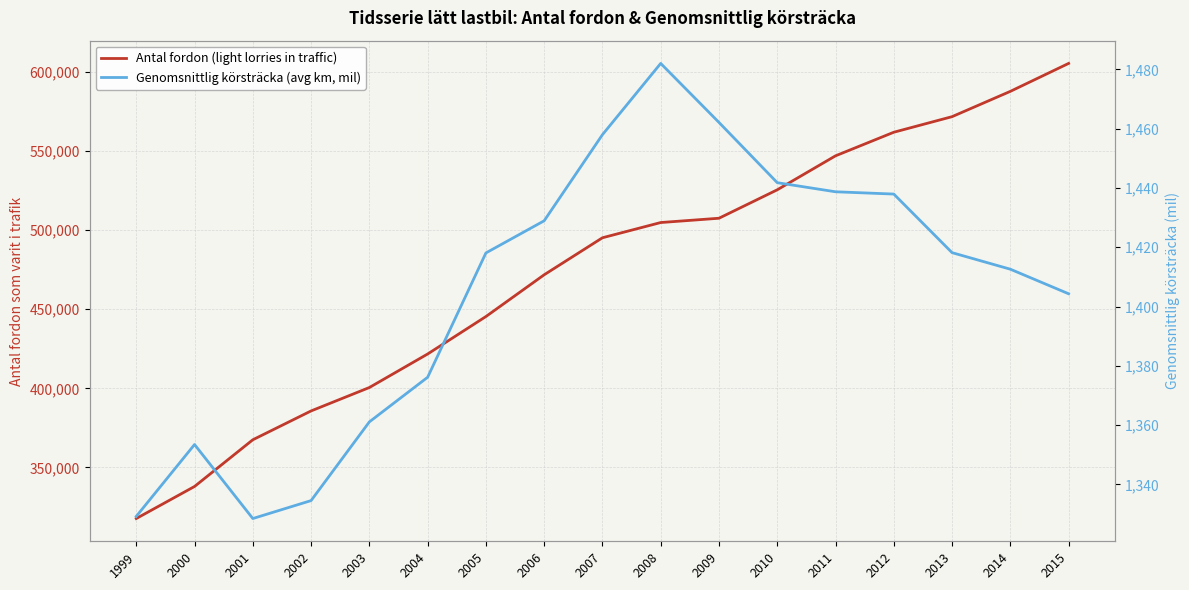

What is the difference between the second highest and second lowest values in the Genomsnittlig körsträcka (avg km, mil) series?

132.8